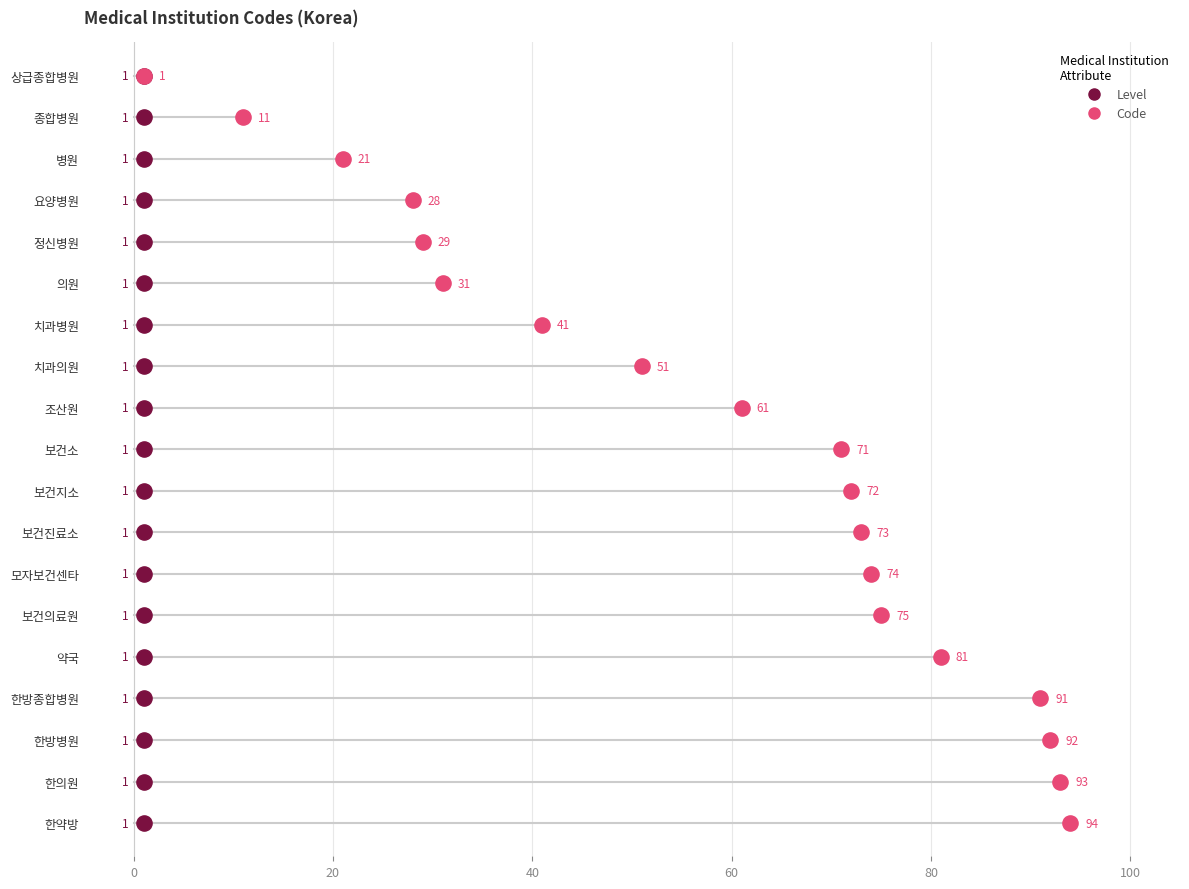

What are all the series names shown in the legend?

Level, Code